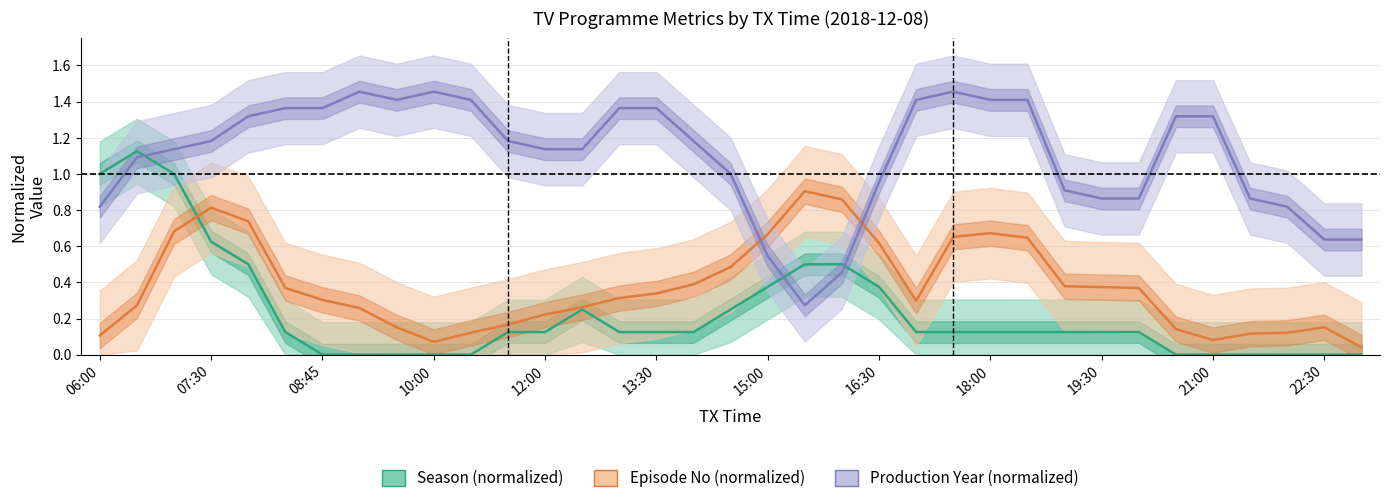

What is the difference between the highest and lowest values at 14?

1.2